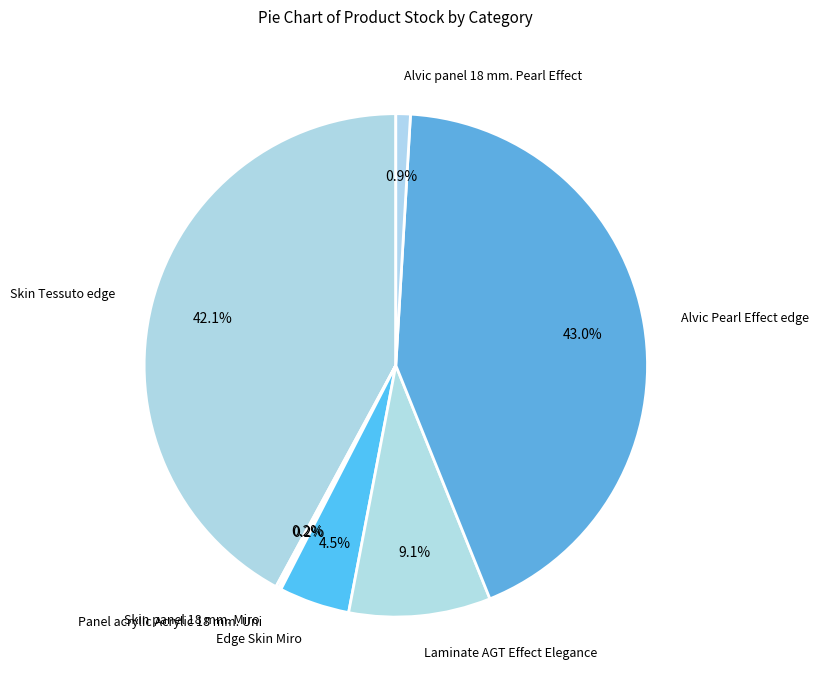

Which category has the biggest portion of the pie?

Alvic Pearl Effect edge